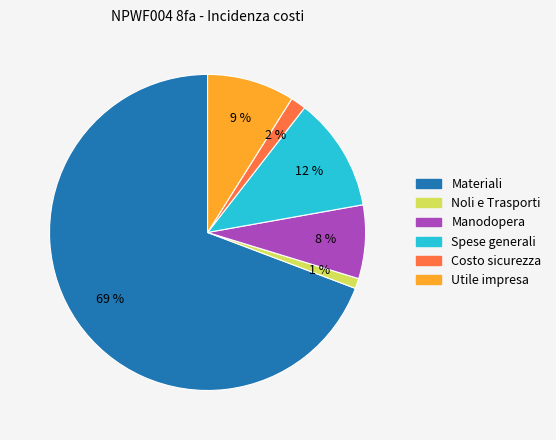

Does Manodopera account for over 50% of the chart?

No